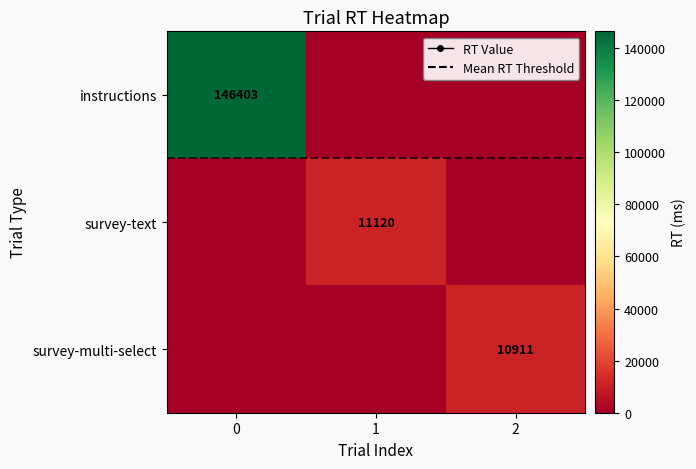

The instructions series shows 36819 at 0. True or false?

False